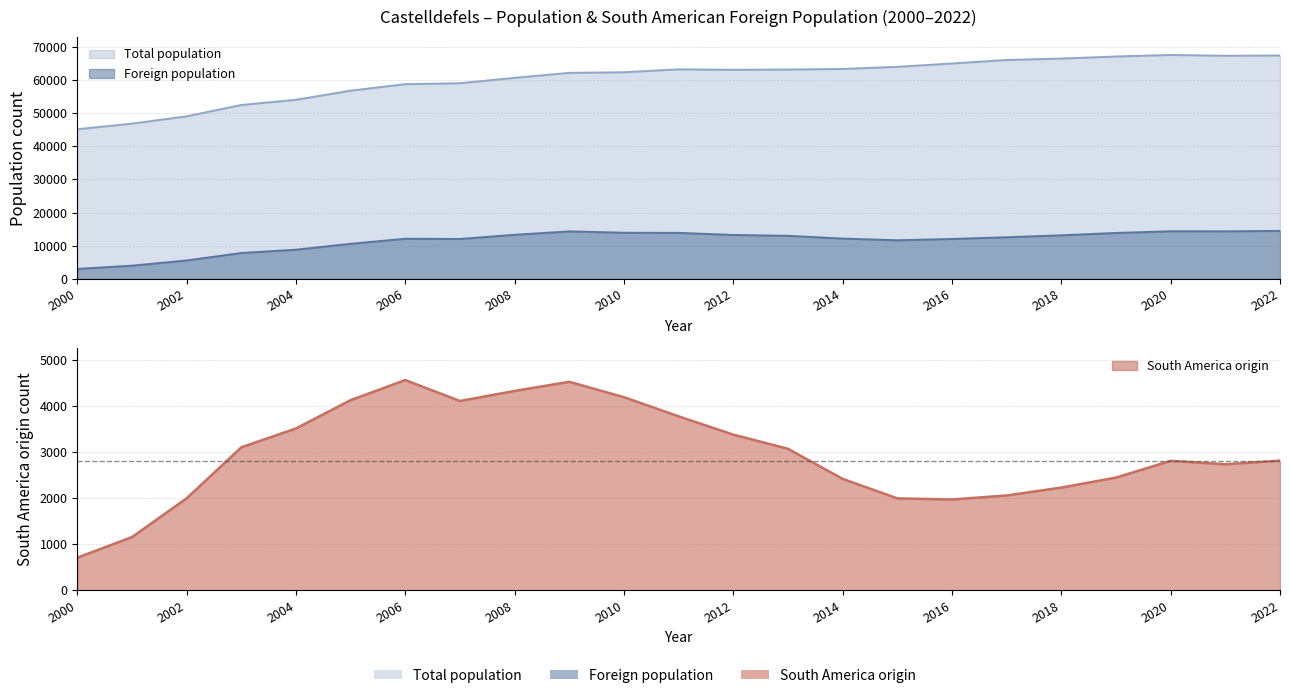

Which series has the largest range (max minus min)?

Total population